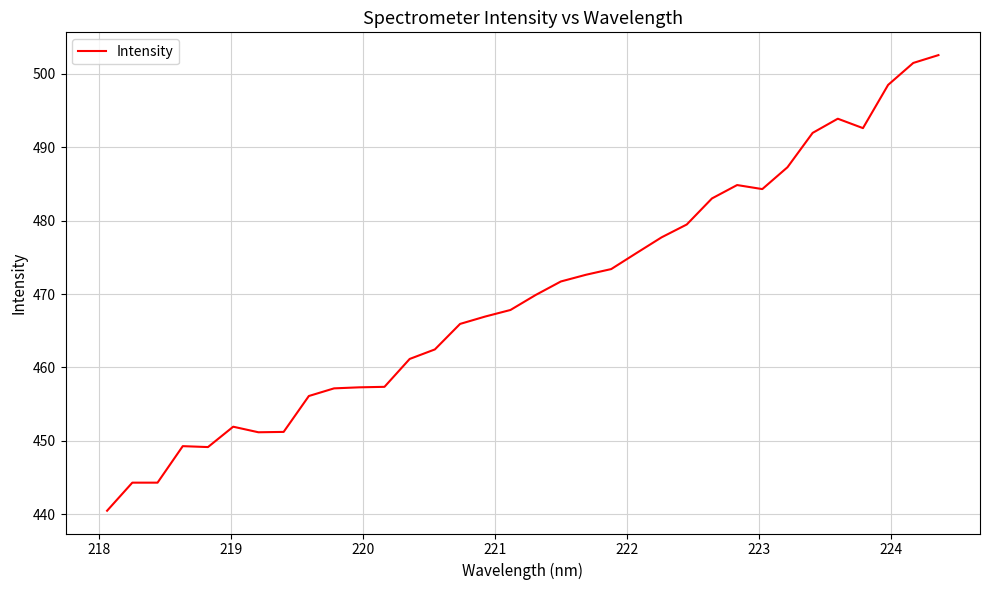

What is the difference between the maximum and minimum values?

62.1